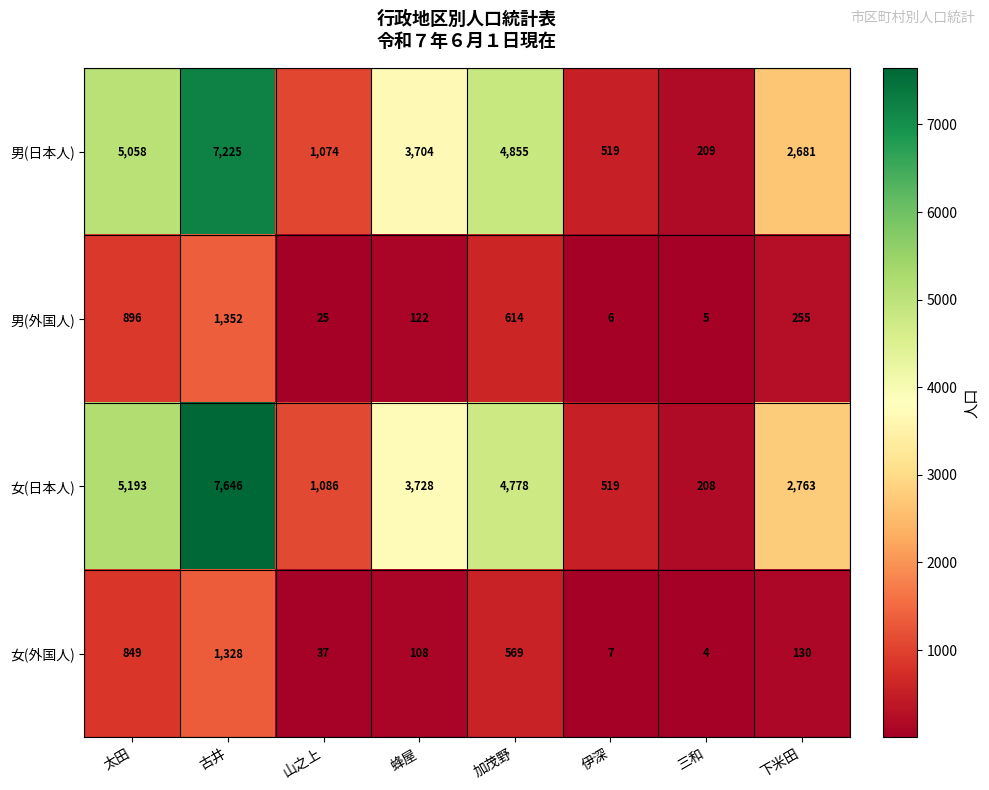

List the series in order of their peak value, highest first.

女(日本人), 男(日本人), 男(外国人), 女(外国人)